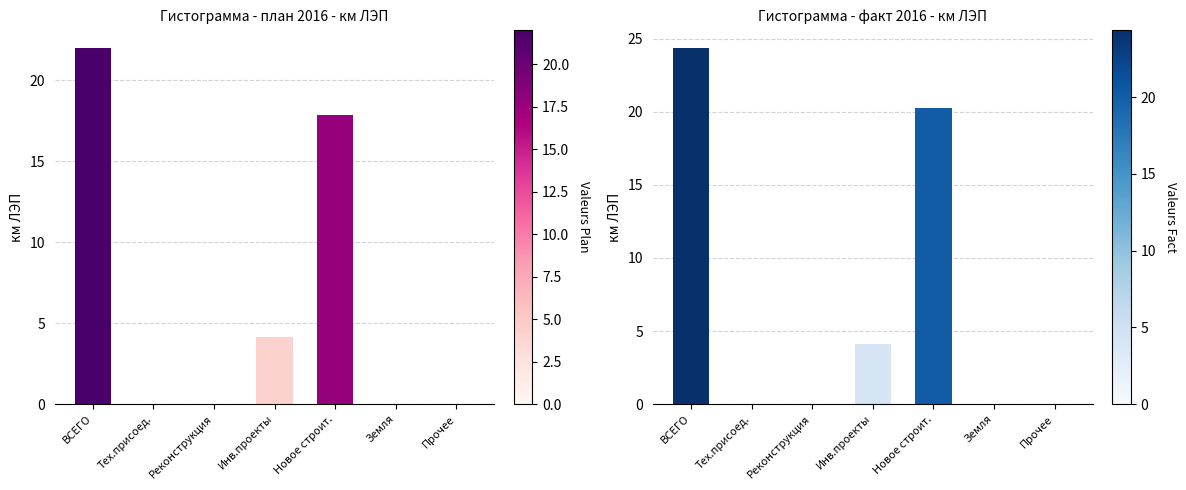

Reading left to right, what are all the values shown in this chart?

км ЛЭП (план 2016): 22.0	0.0	0.0	4.1	17.9	0.0	0.0
км ЛЭП (факт 2016): 24.4	0.0	0.0	4.1	20.2	0.0	0.0